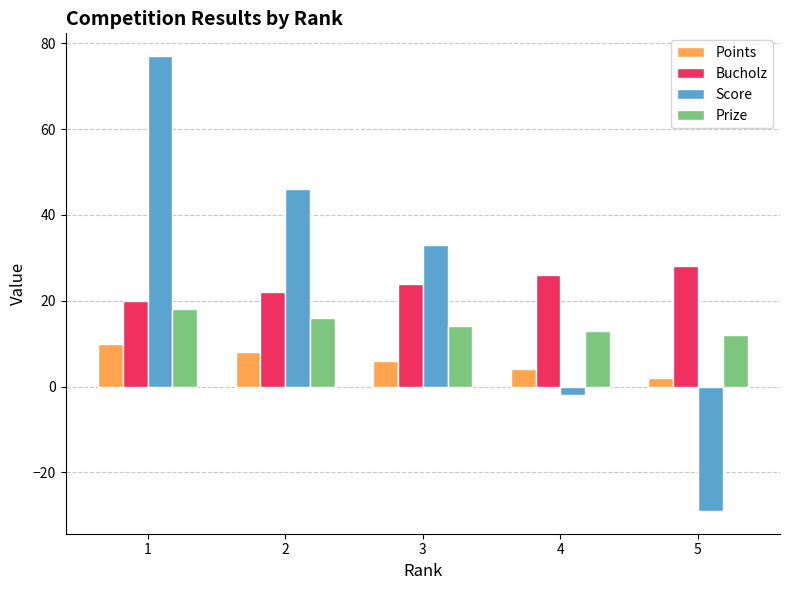

Which series has the largest total across all categories?

Score